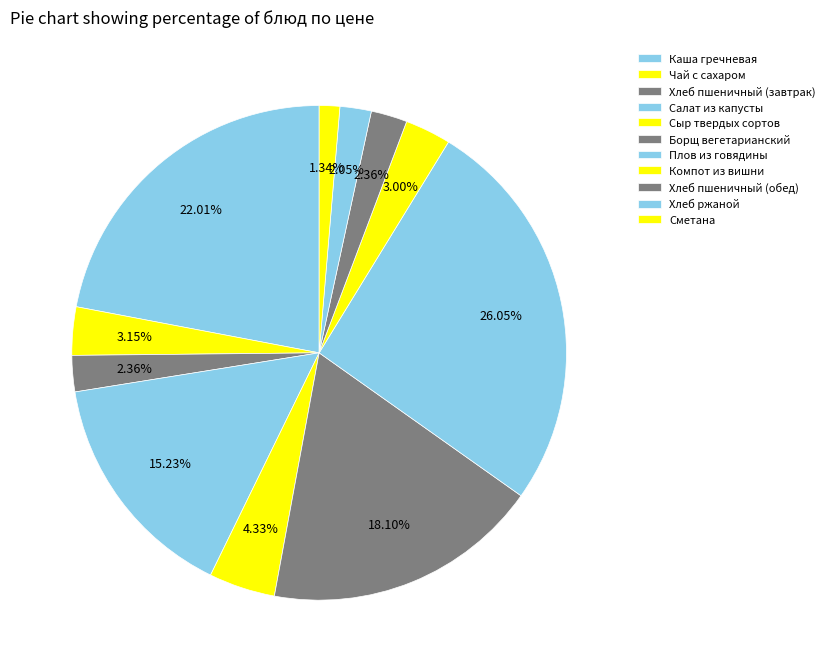

Is there a majority slice in this chart?

No